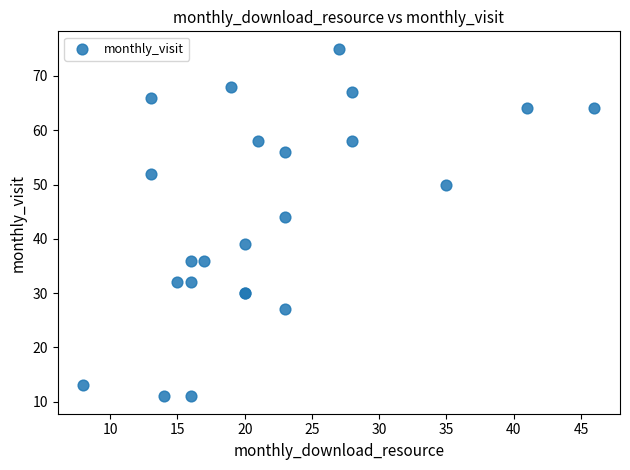

What Y value in the scatter plot is closest to 43?

44